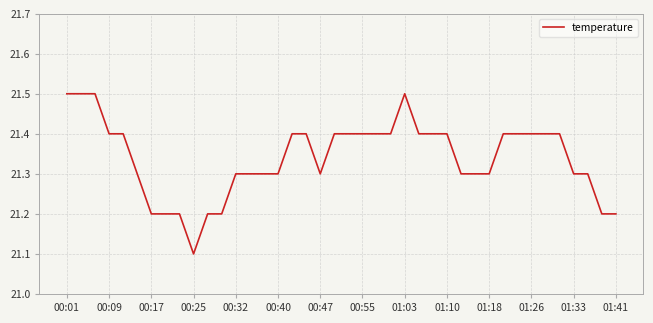

What is the difference between the maximum and minimum values?

0.4